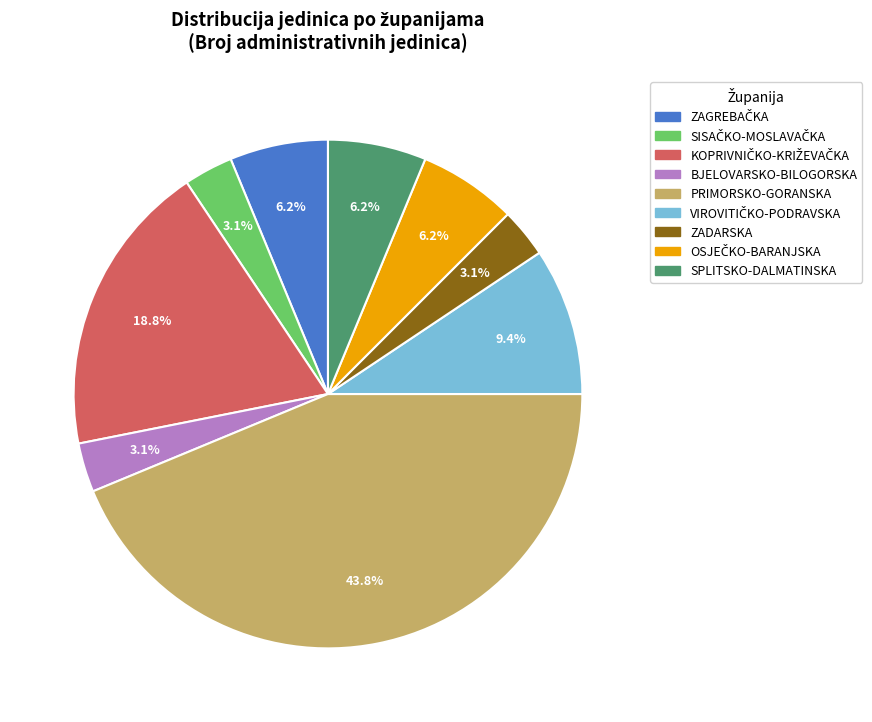

Is there a majority slice in this chart?

No